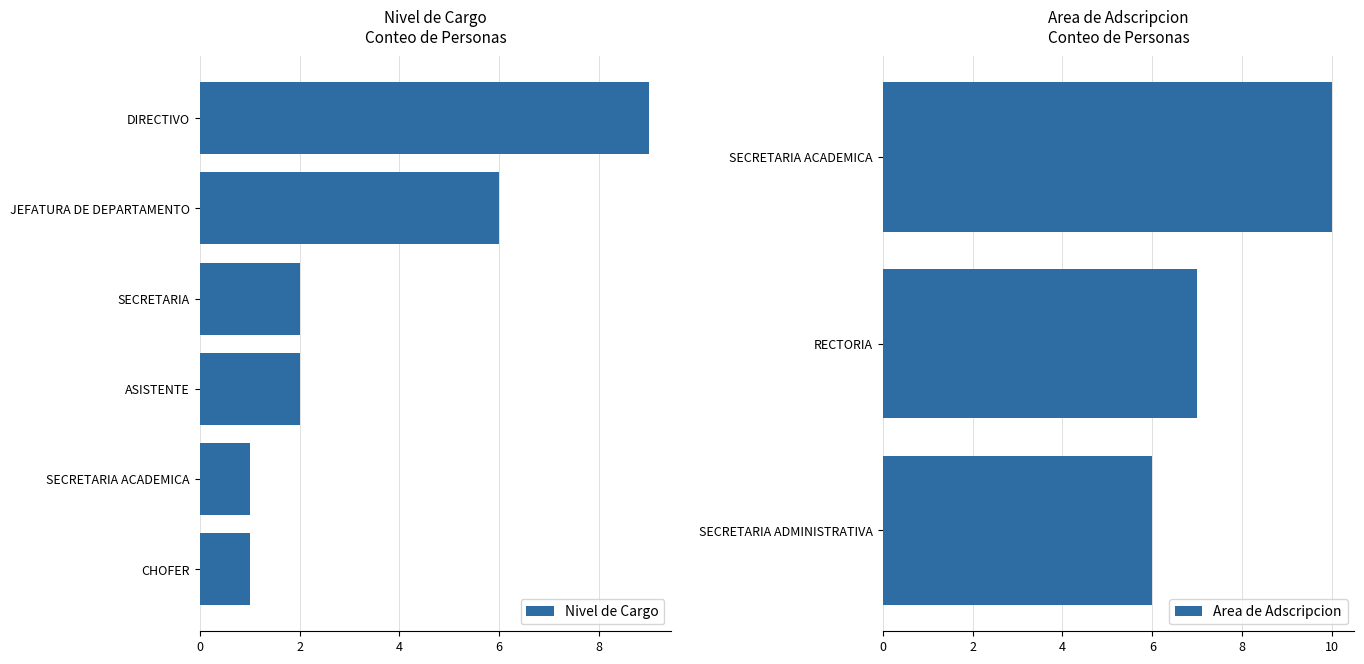

At which label does Nivel de Cargo reach its peak?

DIRECTIVO